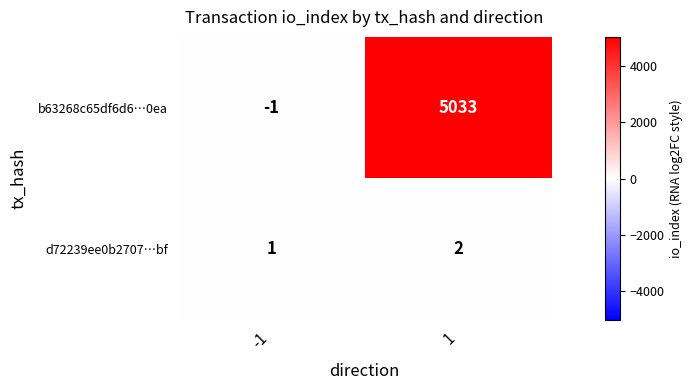

List the labels in order of d72239ee0b2707…bf value, smallest first.

-1, 1